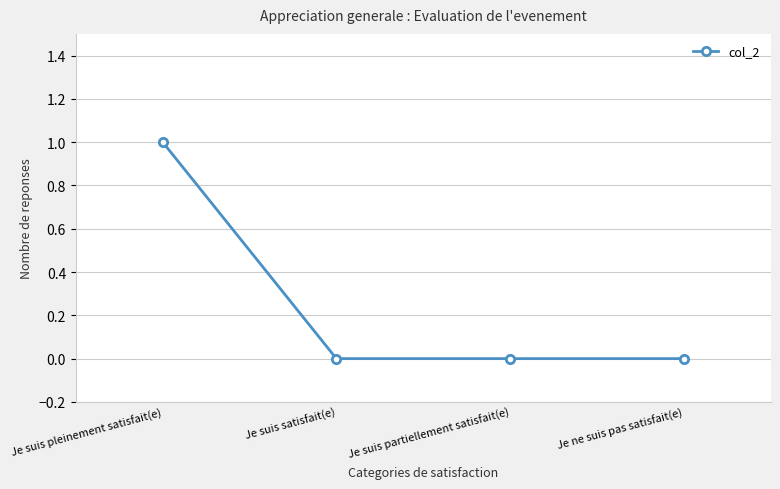

True or false: the data shows 1 at Je suis partiellement satisfait(e).

False